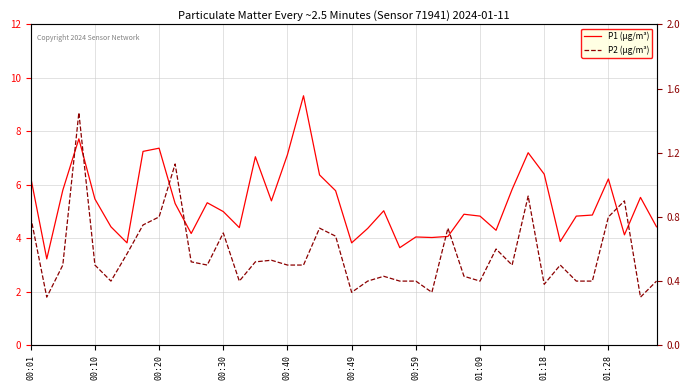

What is the minimum value for P2 (µg/m³)?

0.3